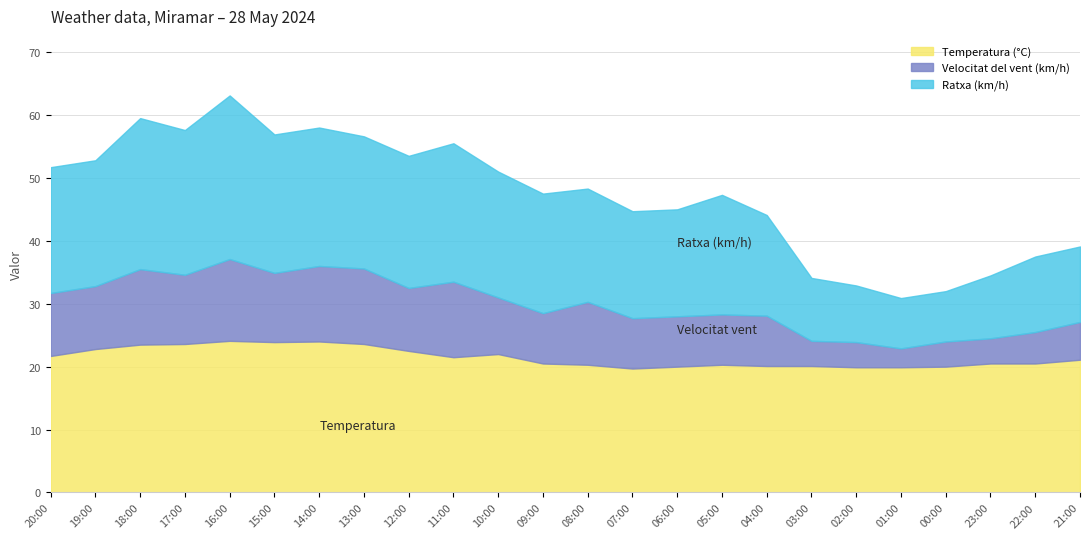

The value of Temperatura (°C) at 13:00 is 12.8. True or false?

False